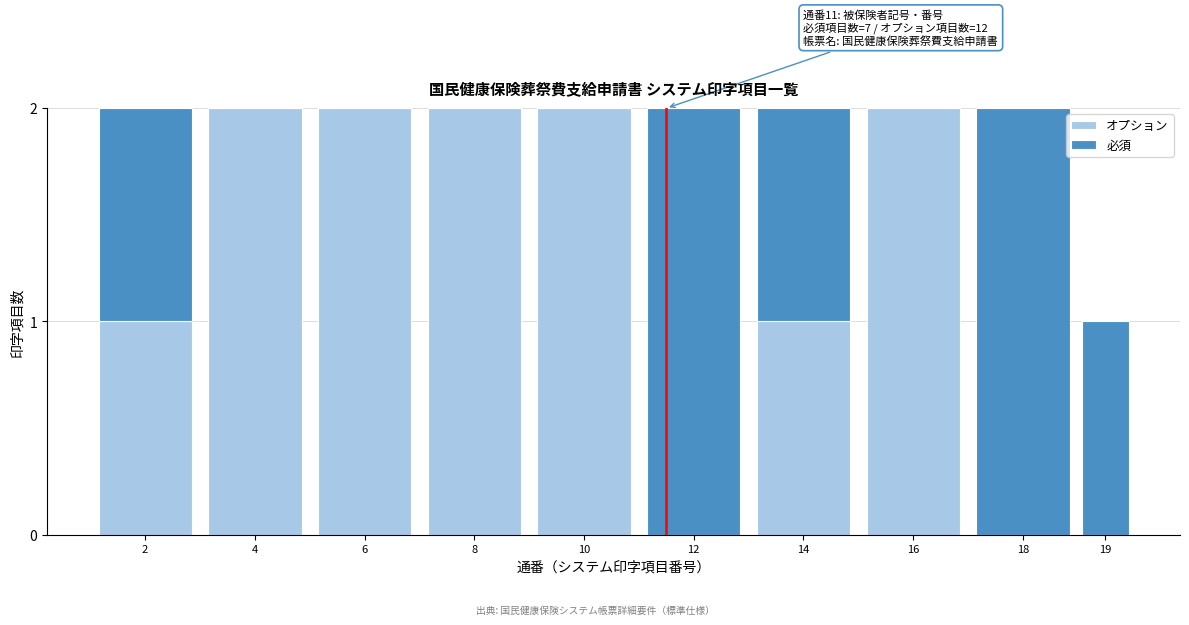

Reading left to right, what are the values for オプション?

2=1	4=2	6=2	8=2	10=2	12=0	14=1	16=2	18=0	19=0